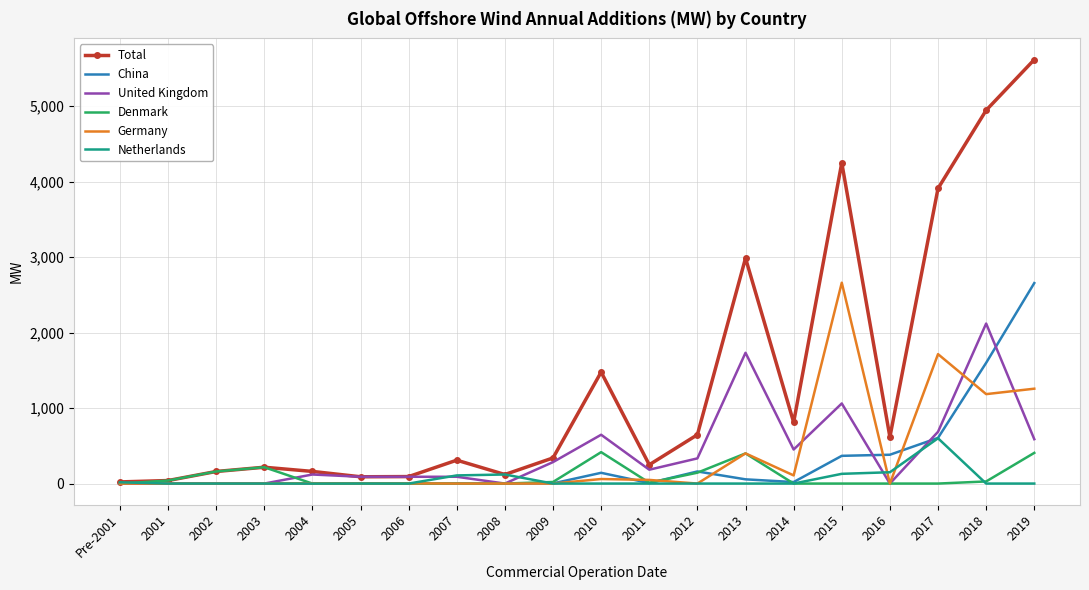

At which label does United Kingdom first exceed 183?

2009